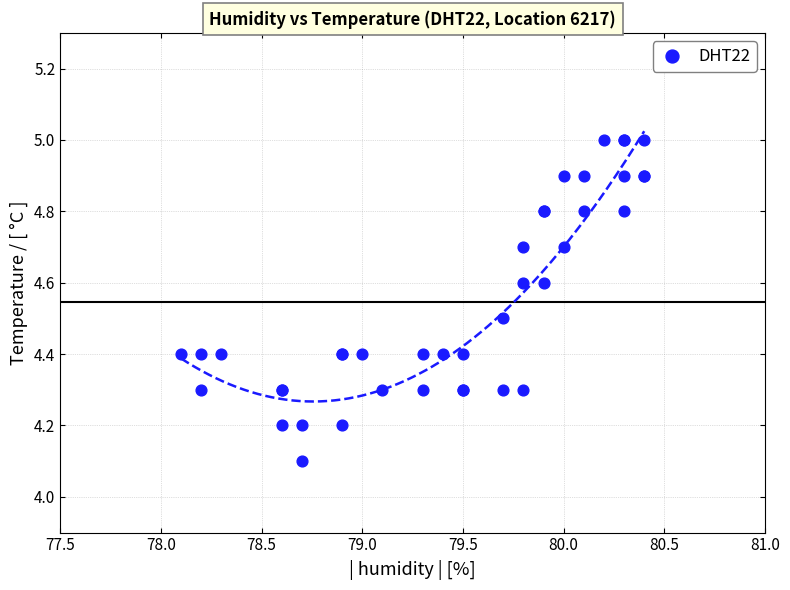

What Y value in the scatter plot is closest to 4?

4.1